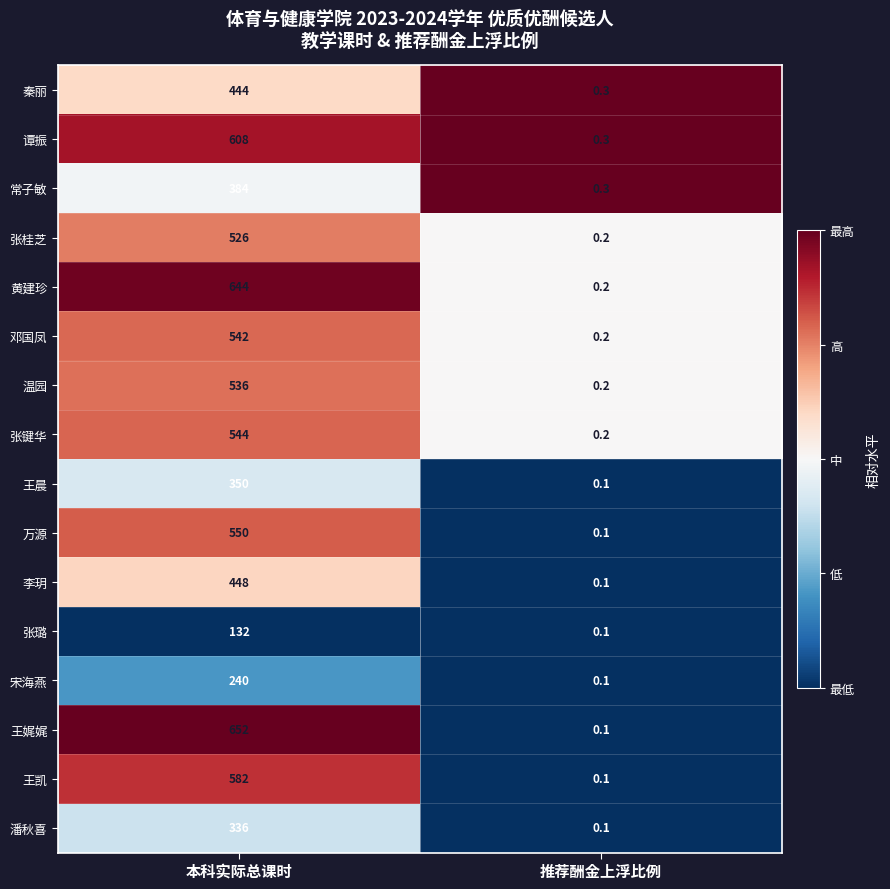

Which series has the largest total across all categories?

王娓娓